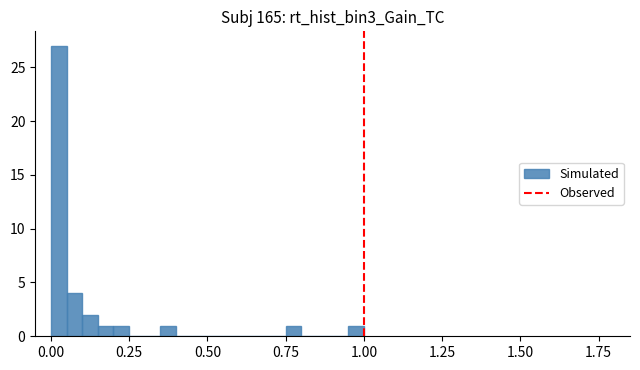

Around what value on the x-axis is the tallest bar? Give the approximate position of its centre, as read against the axis.

0.05